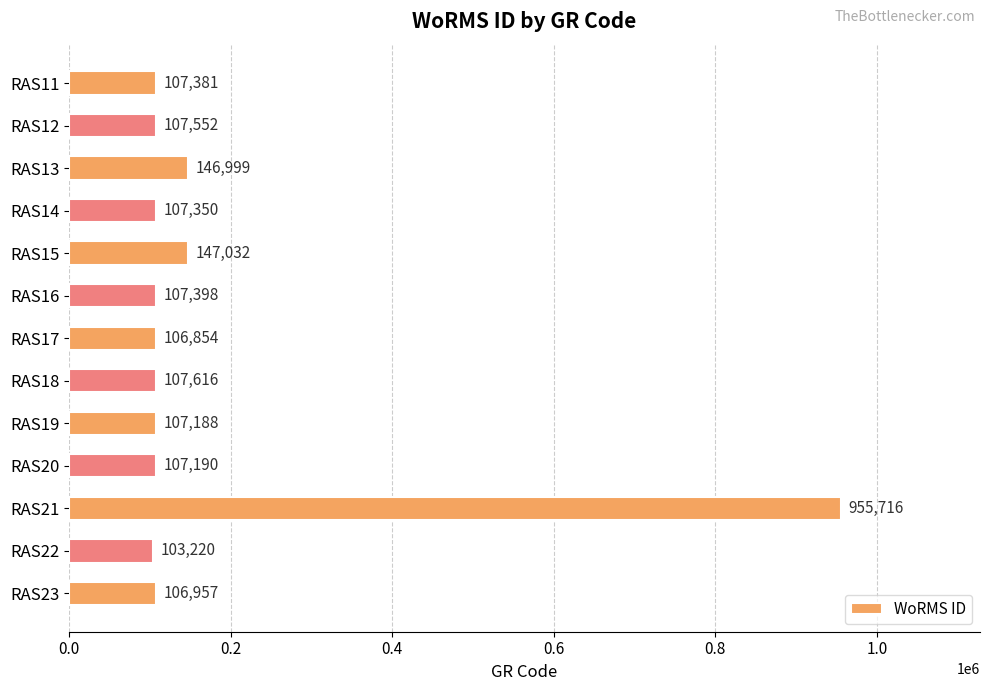

Are the bars horizontal?

Yes